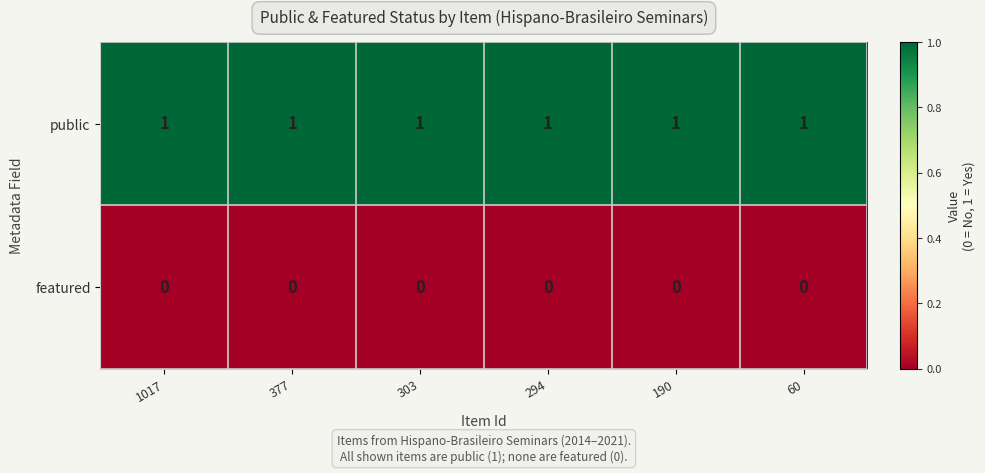

Rank the series by their average value, from highest to lowest.

public, featured